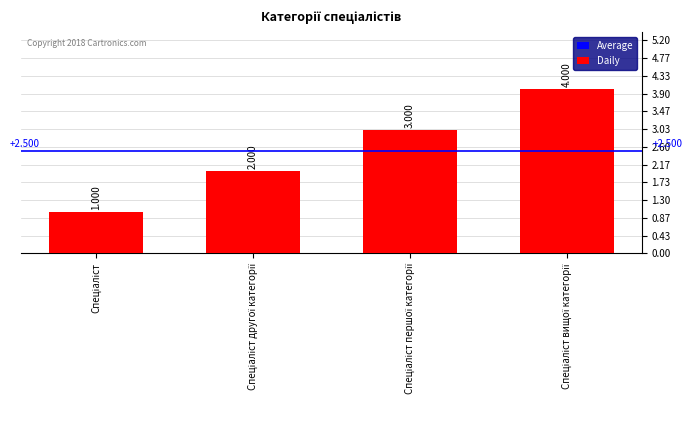

Does the chart contain any negative values?

No